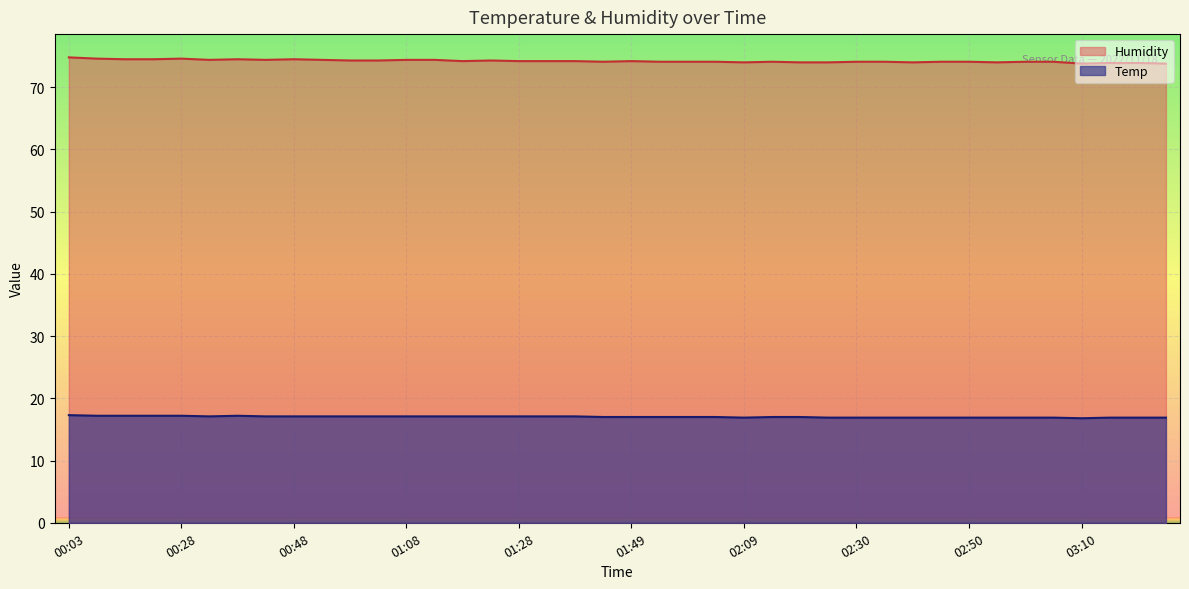

List the series in order of their overall mean, lowest first.

Temp, Humidity